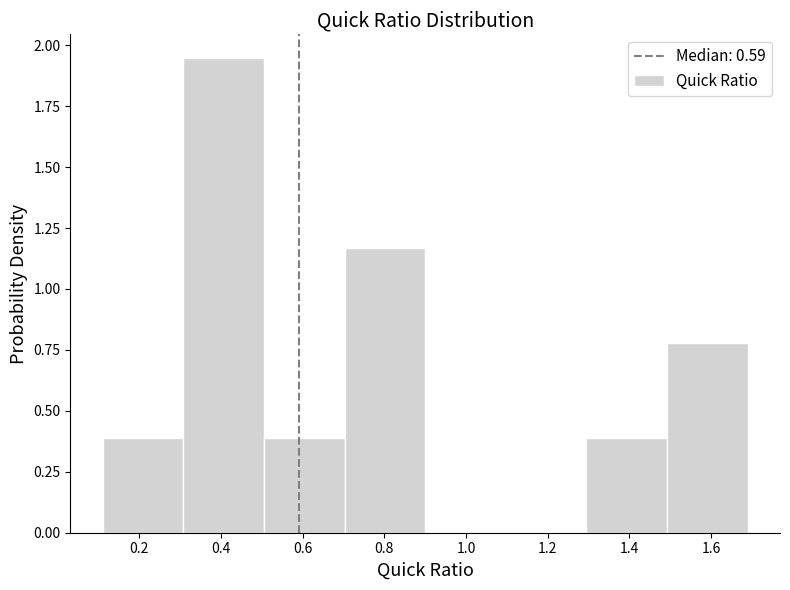

Reading left to right, list every bar in this chart as the range it spans on the x-axis followed by its height. Neither the bar edges nor the heights are printed on the chart, so give them approximately, as read against the axes.

0.12 to 0.30: 0.40
0.30 to 0.50: 1.95
0.50 to 0.70: 0.40
0.70 to 0.90: 1.15
0.90 to 1.10: 0
1.10 to 1.30: 0
1.30 to 1.50: 0.40
1.50 to 1.70: 0.80